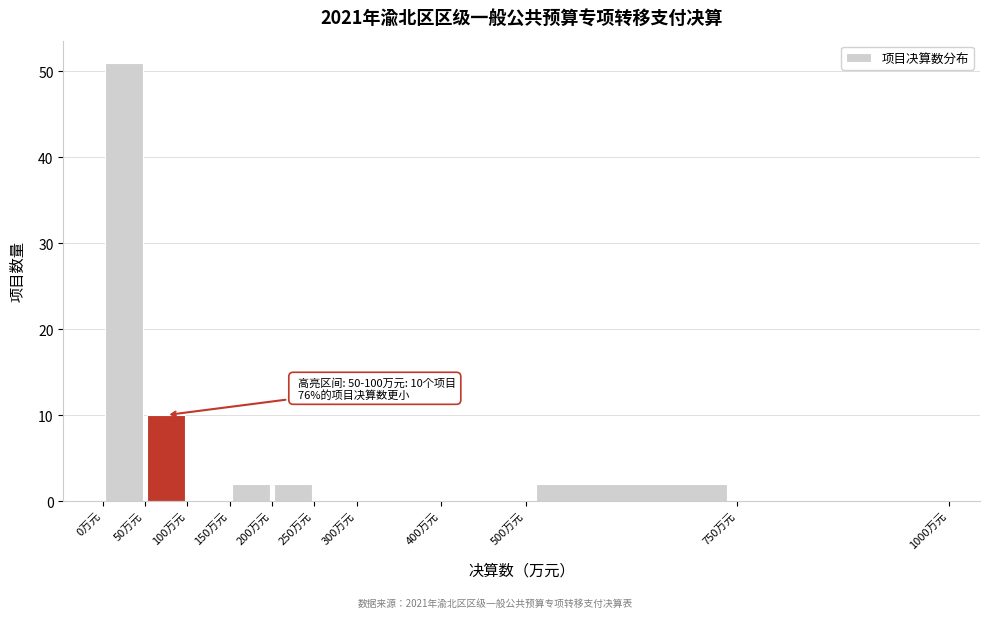

Over which range of the x-axis is the bar tallest?

0 to 50